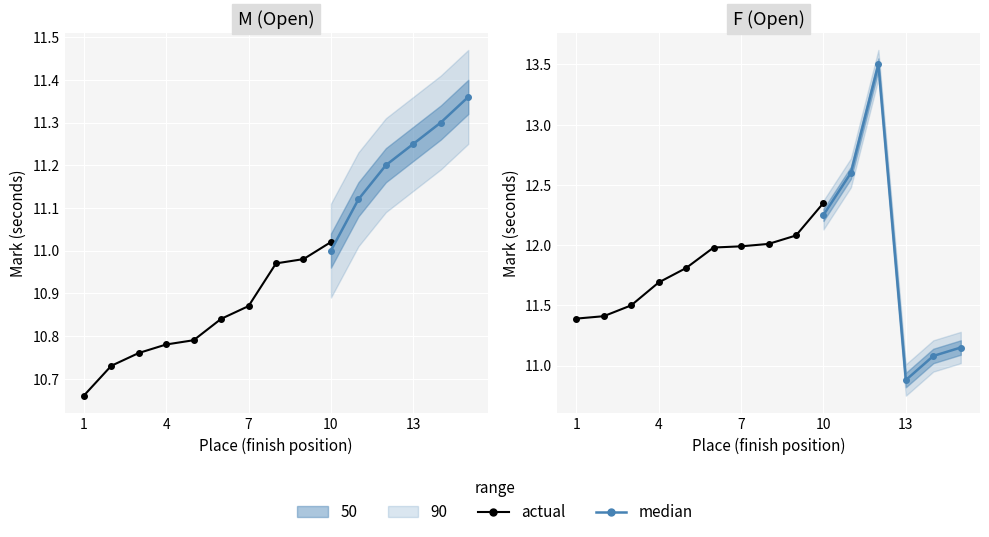

What is the spread (max minus min) of values at 3?

0.8